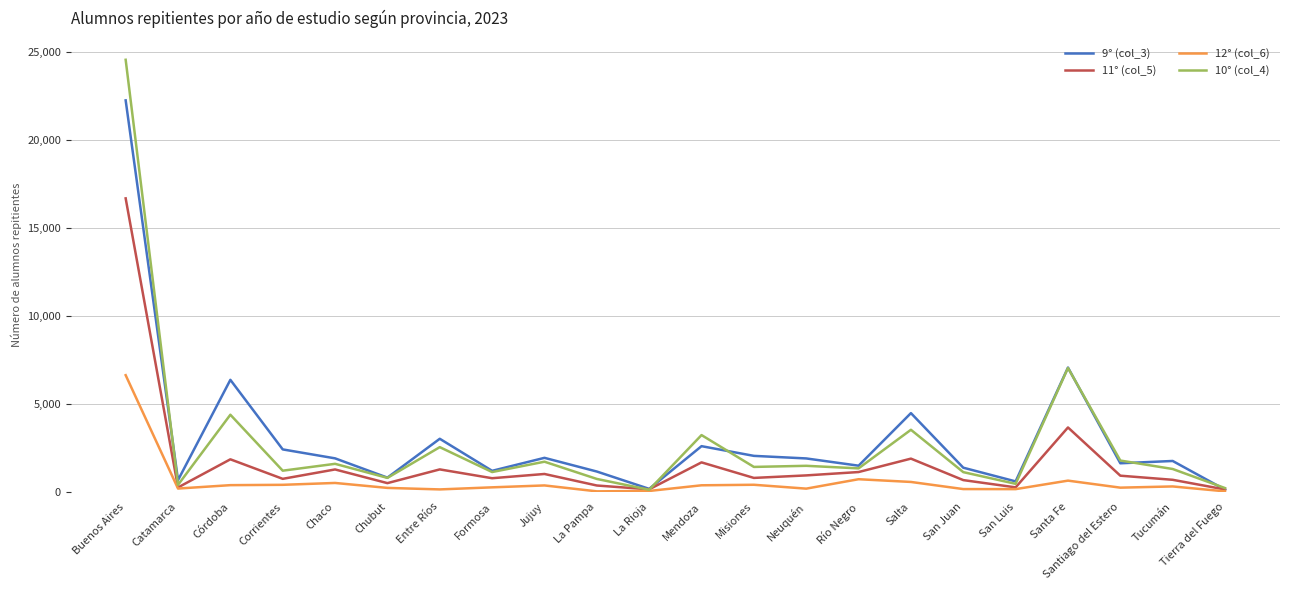

What is the difference between the second highest and minimum values in the 12° (col_6) series?

689